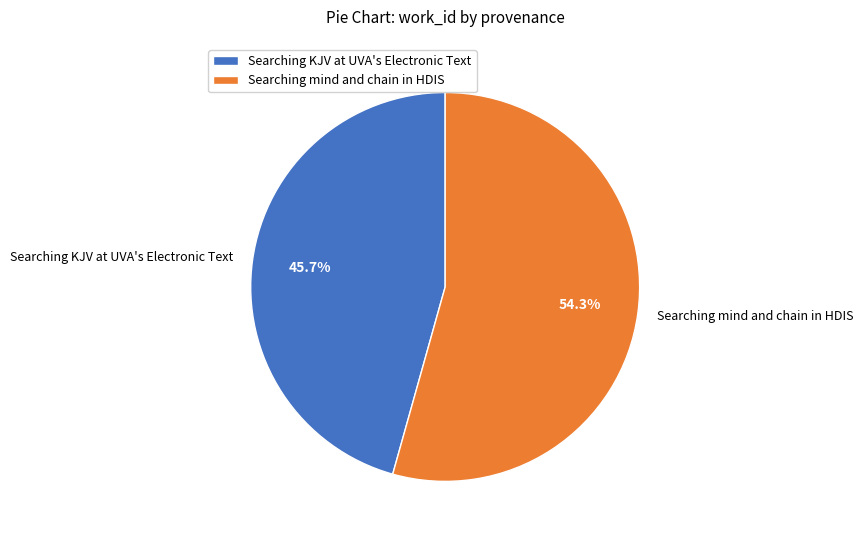

Count the number of slices in the pie.

2